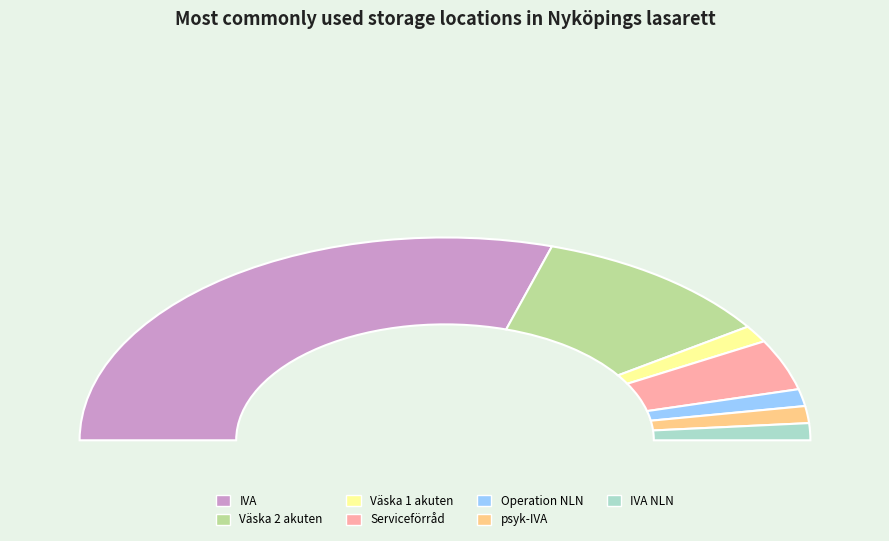

To the nearest percent, what is the difference between the Serviceförråd and IVA NLN slice percentages?

5%